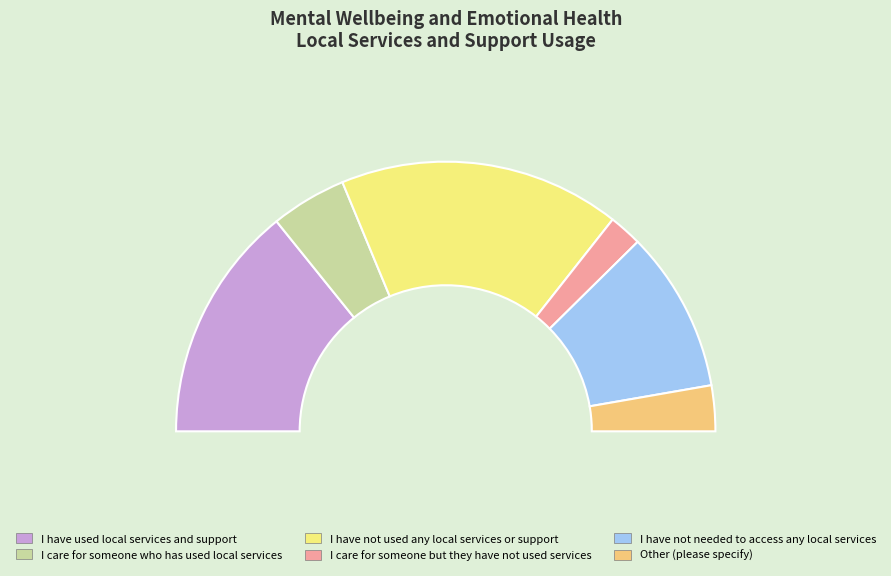

Which has a higher value, I have used local services and support or I have not used any local services or support?

I have not used any local services or support